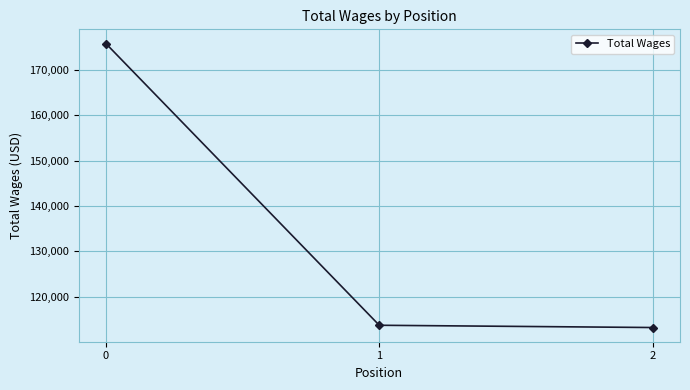

The value at 2 is 203306. True or false?

False